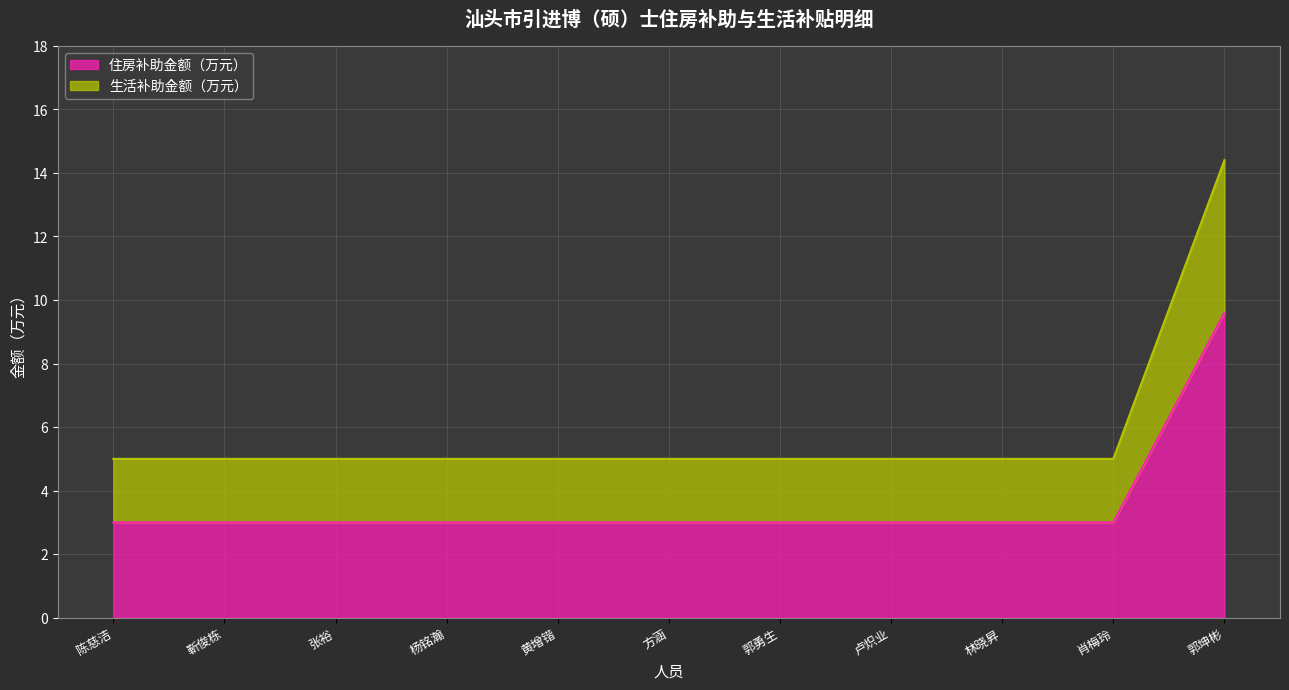

True or false: 住房补助金额（万元） and 生活补助金额（万元） intersect in this chart.

False